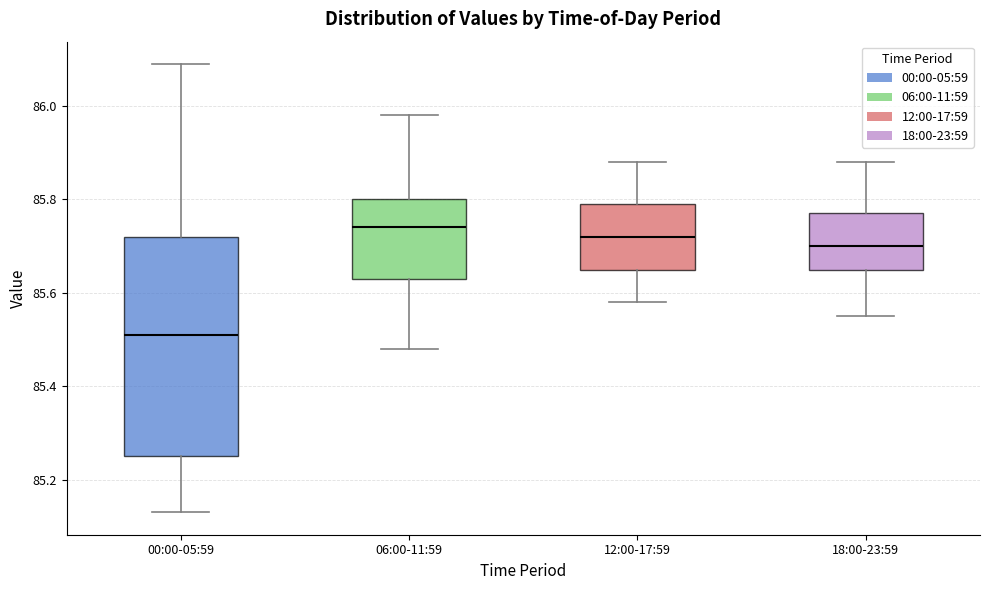

Reading left to right, transcribe this box plot: for each box, give where its median line is, the range the box spans, and where its two whiskers end, as read against the y-axis. The values are not printed on the chart, so give them approximately, as read against the axis.

00:00-05:59: median 85.52, box 85.26 to 85.72, whiskers 85.14 to 86.10
06:00-11:59: median 85.74, box 85.64 to 85.80, whiskers 85.48 to 85.98
12:00-17:59: median 85.72, box 85.66 to 85.80, whiskers 85.58 to 85.88
18:00-23:59: median 85.70, box 85.66 to 85.78, whiskers 85.56 to 85.88